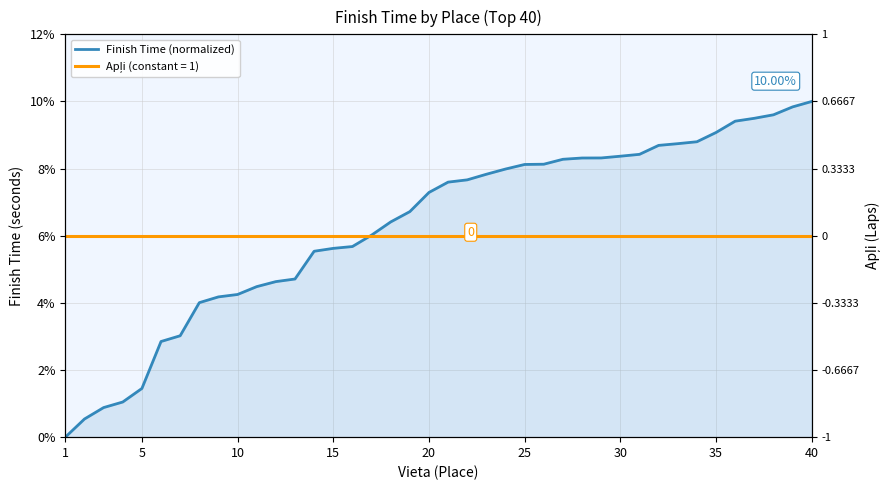

How many values exceed 7?

21